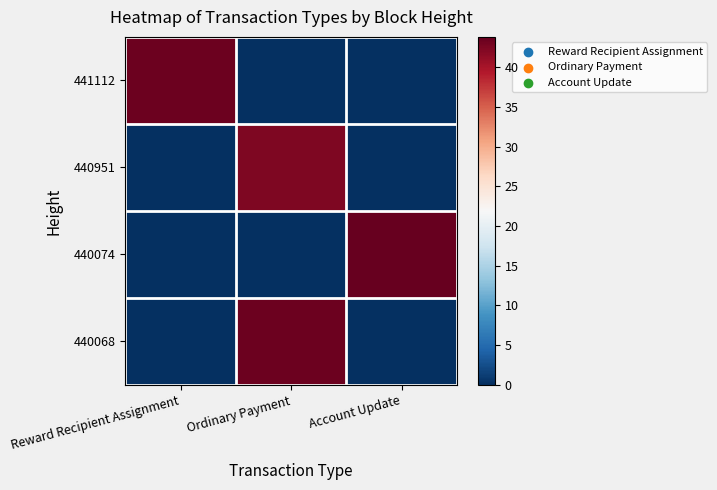

What is the spread (max minus min) of values at Account Update?

43.9